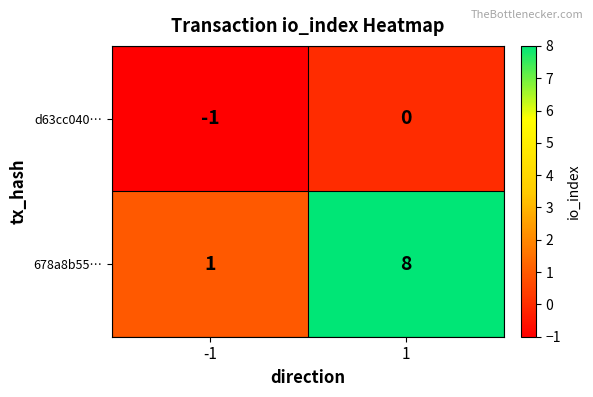

What is the difference between the maximum and minimum values in the 678a8b55… series?

7